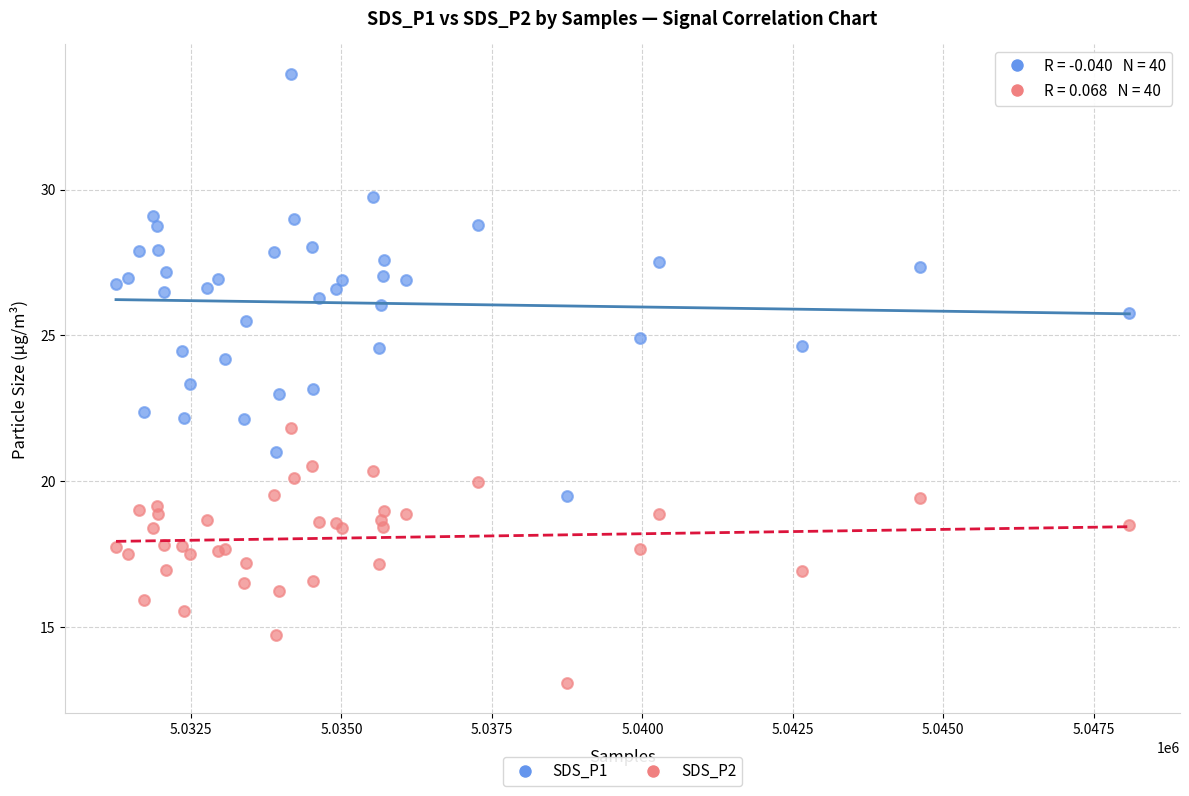

What are all the series names shown in the legend?

SDS_P1, SDS_P2